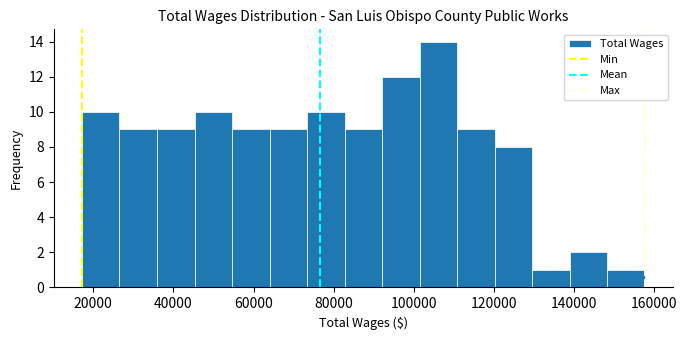

What is the height of the bar covering 54000 to 64000 on the x-axis? Neither the bar edges nor the heights are printed on the chart, so give them approximately, as read against the axes.

9